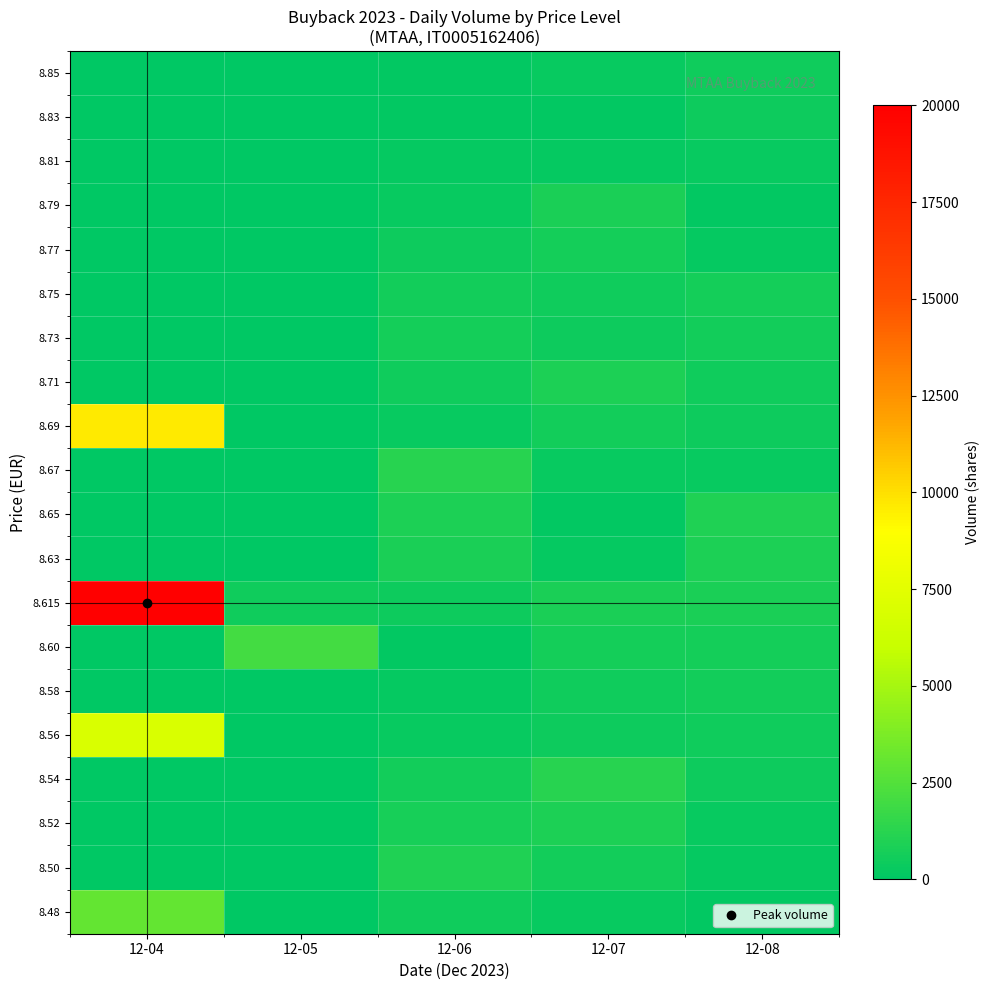

Rank the series by their maximum value, from highest to lowest.

8.615, 8.69, 8.56, 8.48, 8.60, 8.54, 8.67, 8.50, 8.65, 8.52, 8.63, 8.71, 8.79, 8.73, 8.75, 8.77, 8.58, 8.85, 8.83, 8.81